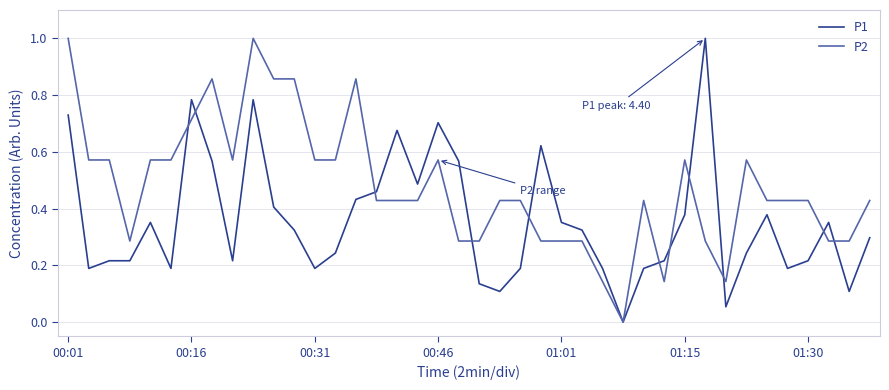

Which series has the largest total across all categories?

P2